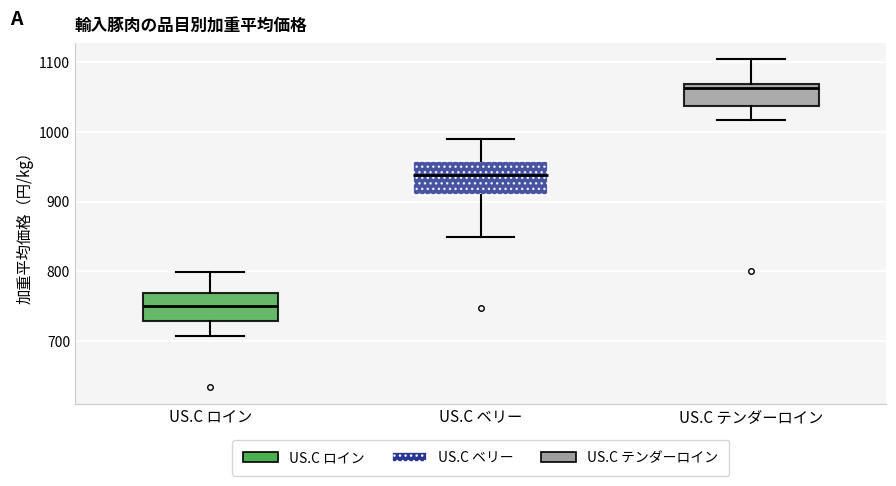

Which box has the lowest median line?

US.C ロイン